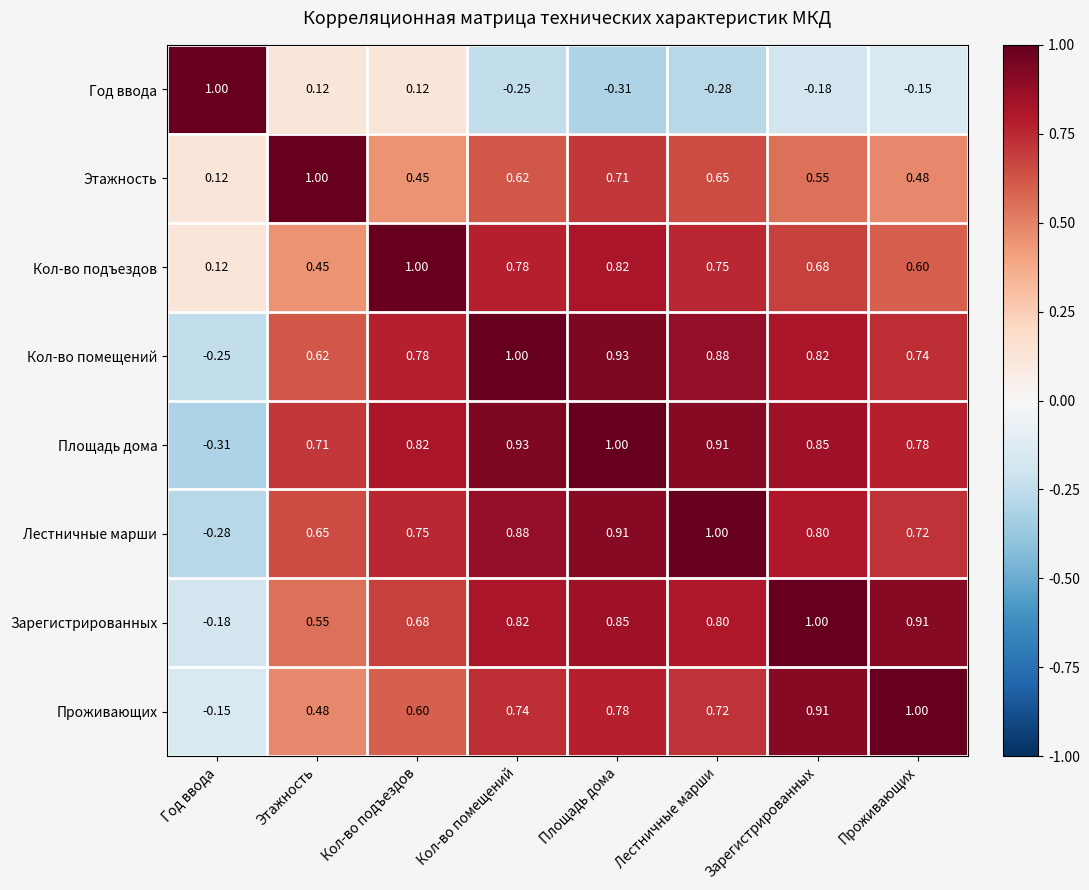

Which category has the lowest value in the Проживающих series?

Год ввода